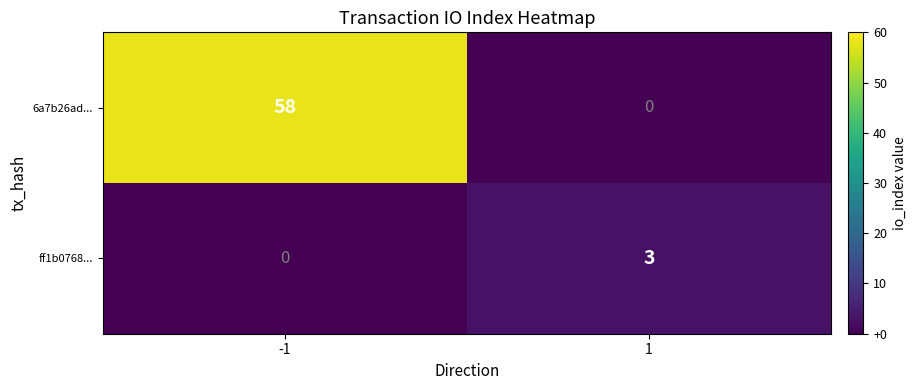

Rank the series at 1 from highest to lowest value.

ff1b0768..., 6a7b26ad...